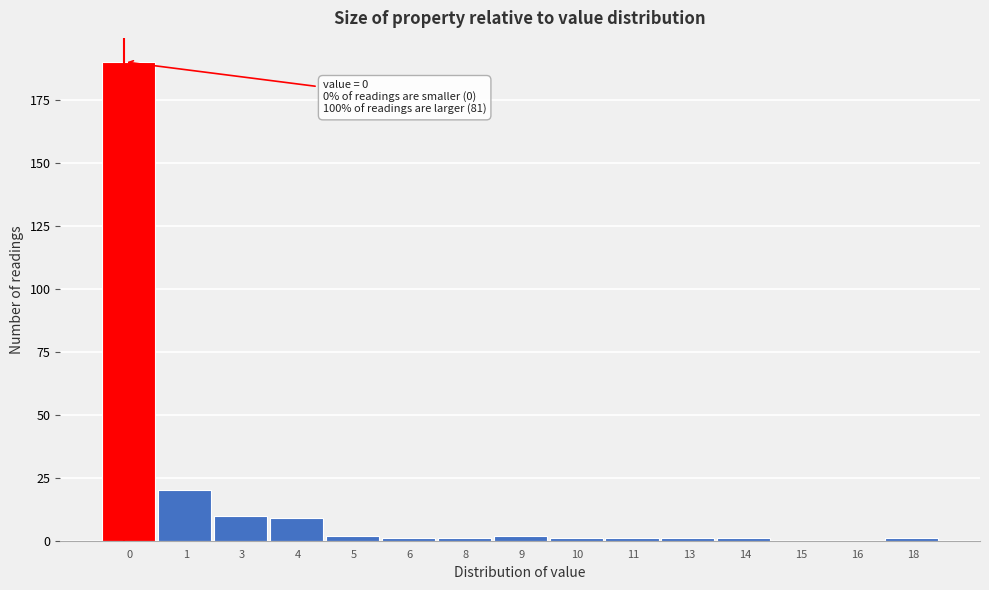

Reading left to right, list all the values displayed in this chart.

0=190	1=20	3=10	4=9	5=2	6=1	8=1	9=2	10=1	11=1	13=1	14=1	15=0	16=0	18=1